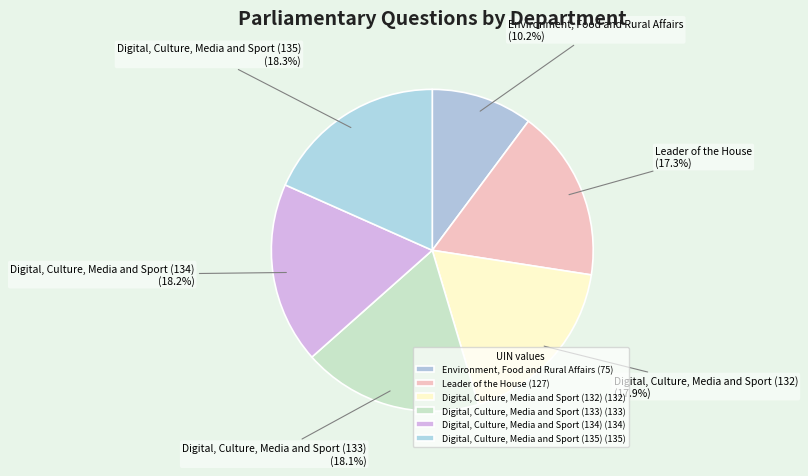

How many segments does this pie chart have?

6